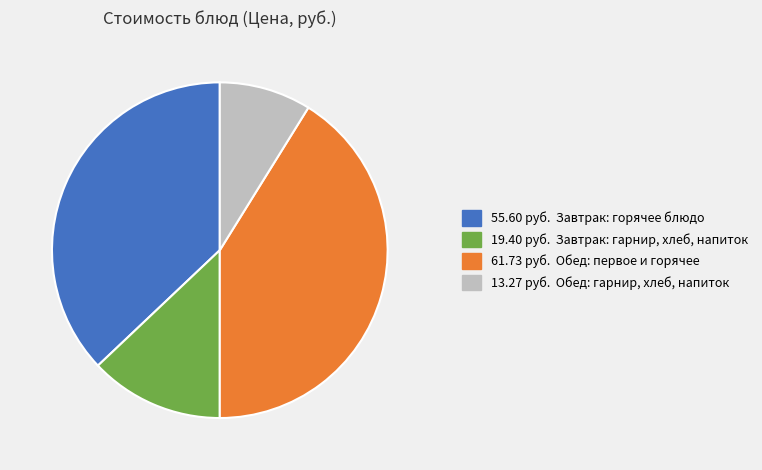

Is there a majority slice in this chart?

No